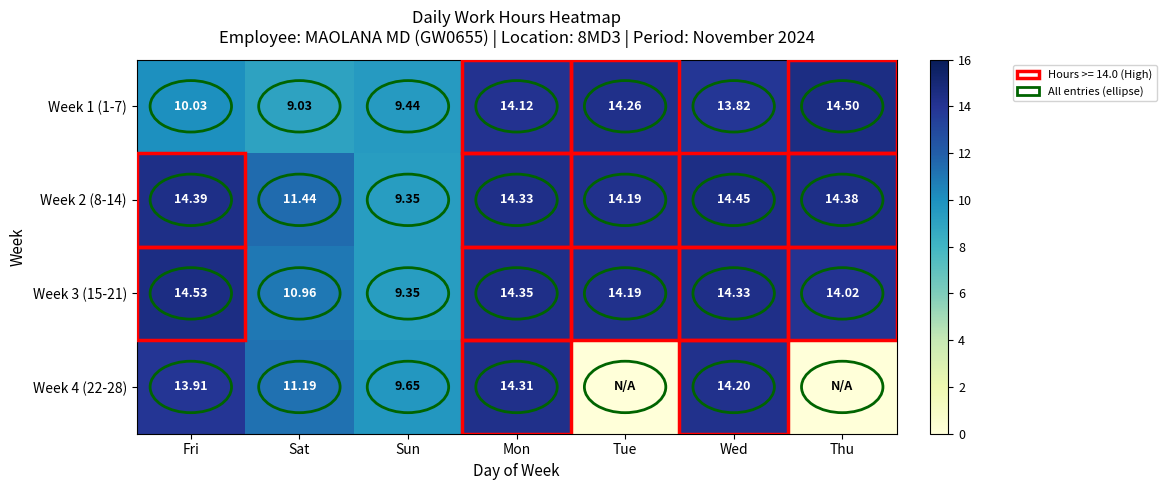

At which label is Week 3 (15-21) closest to 11?

Sat